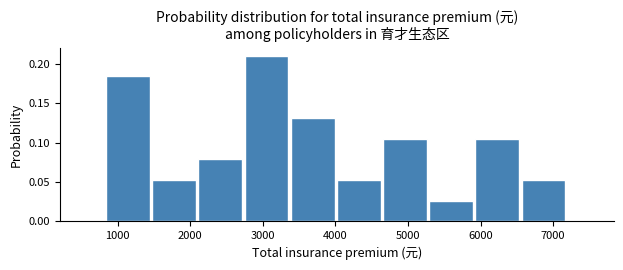

What is the height of the bar covering 5300 to 5900 on the x-axis? Neither the bar edges nor the heights are printed on the chart, so give them approximately, as read against the axes.

0.025